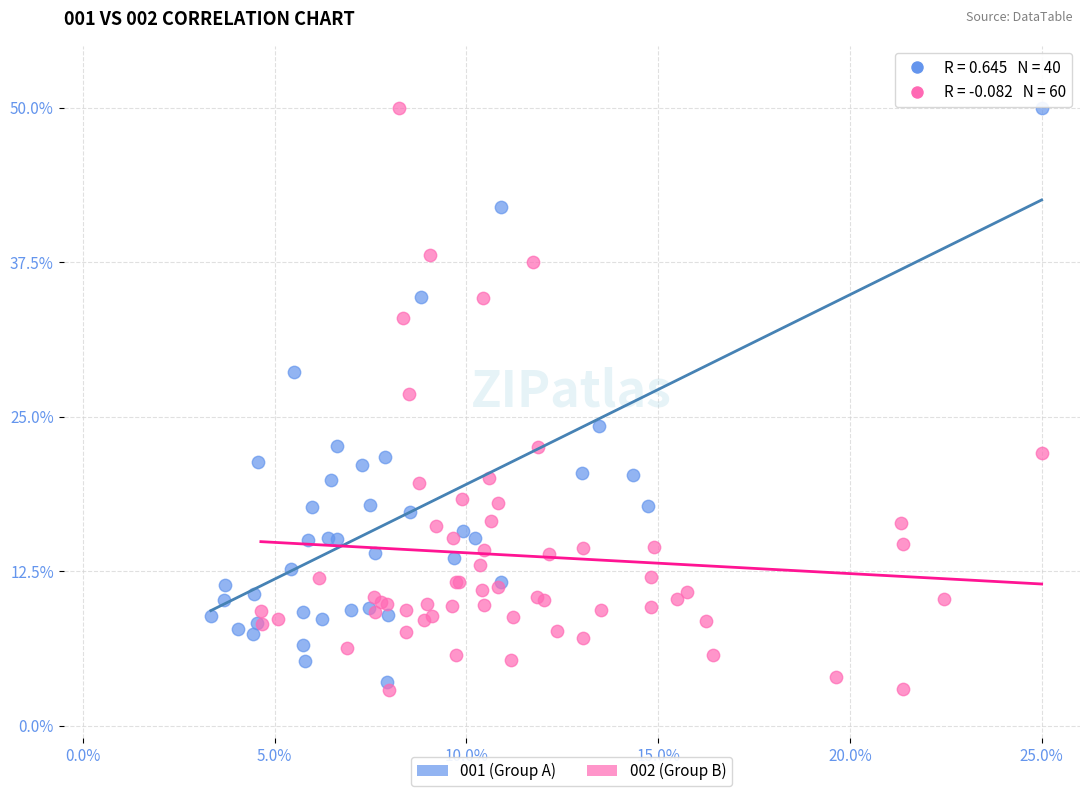

What are all the series names shown in the legend?

001 (Group A), 002 (Group B)